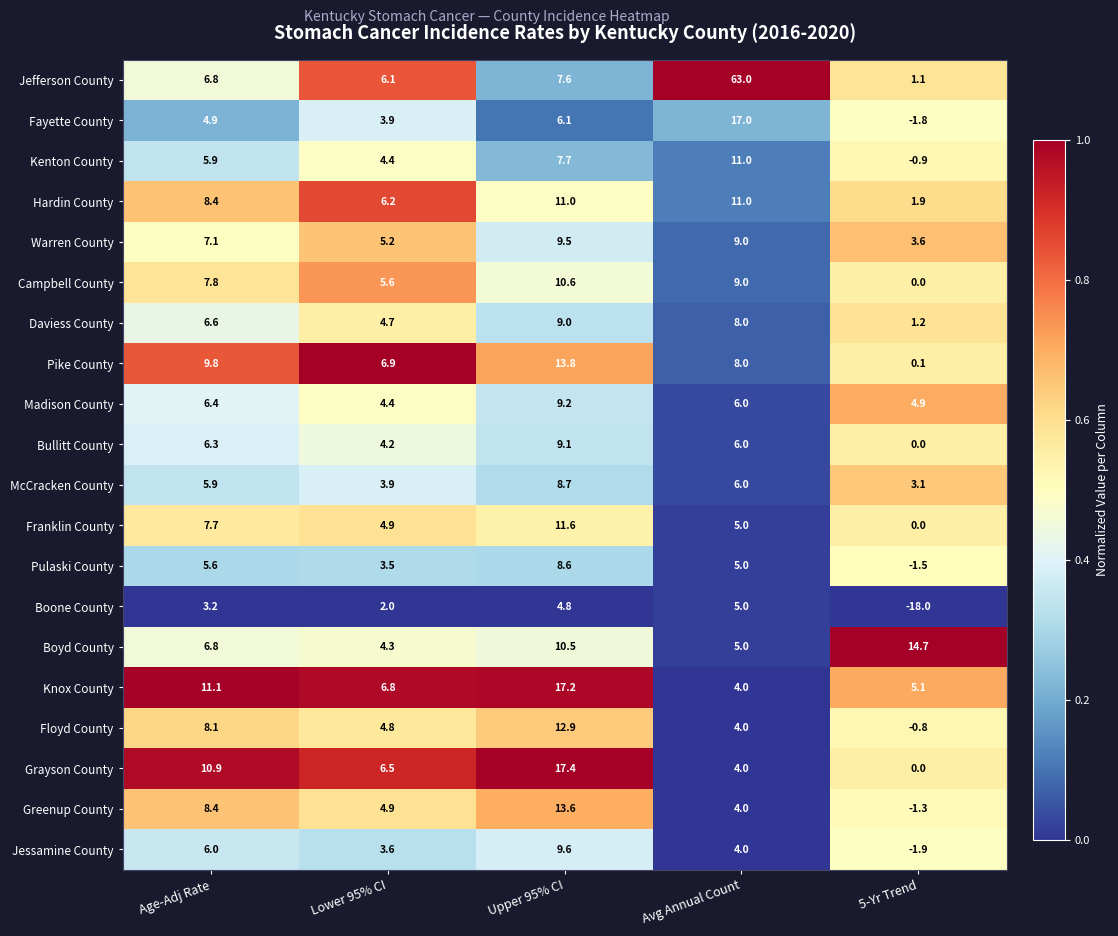

What is the difference between the Boone County values at Avg Annual Count and Lower 95% CI?

3.0